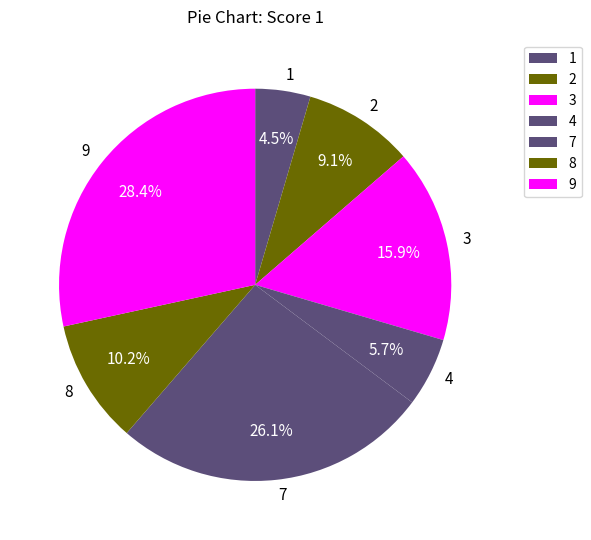

Which has a higher value, 9 or 1?

9